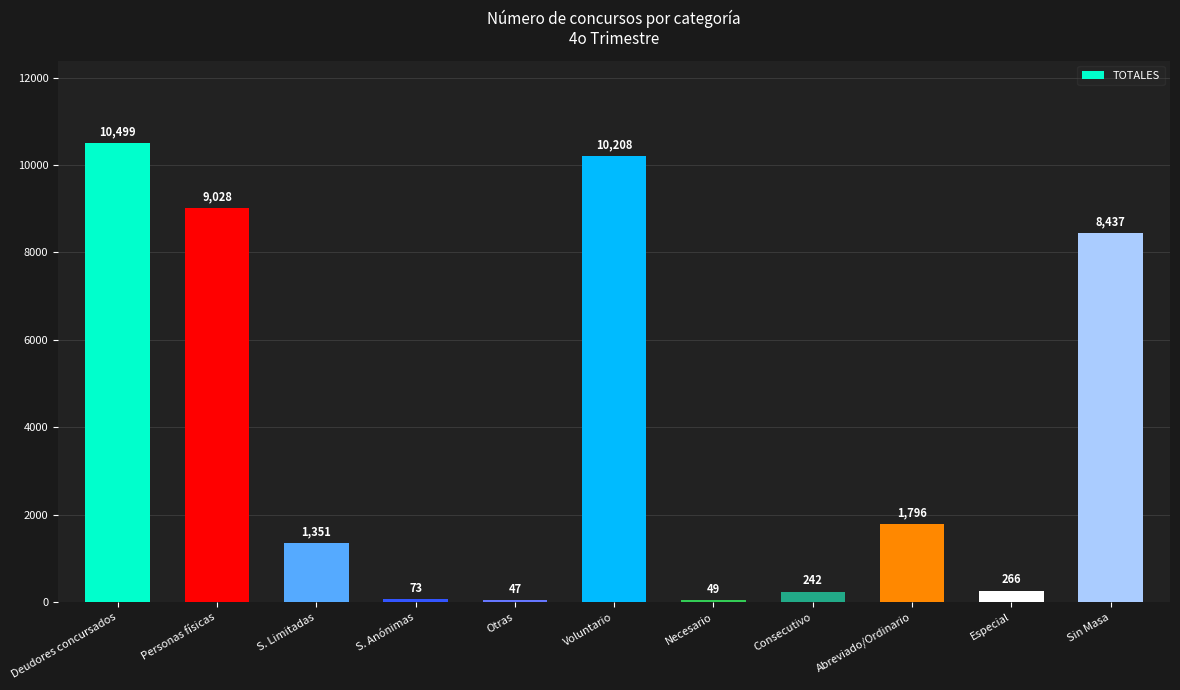

What is the smallest value displayed?

47